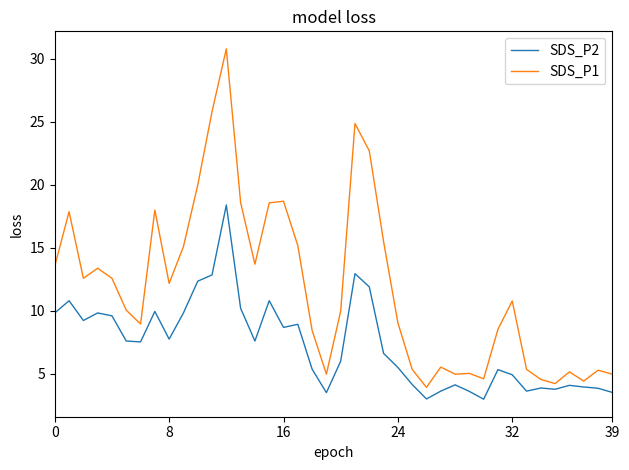

List the series in order of their overall mean, highest first.

SDS_P1, SDS_P2